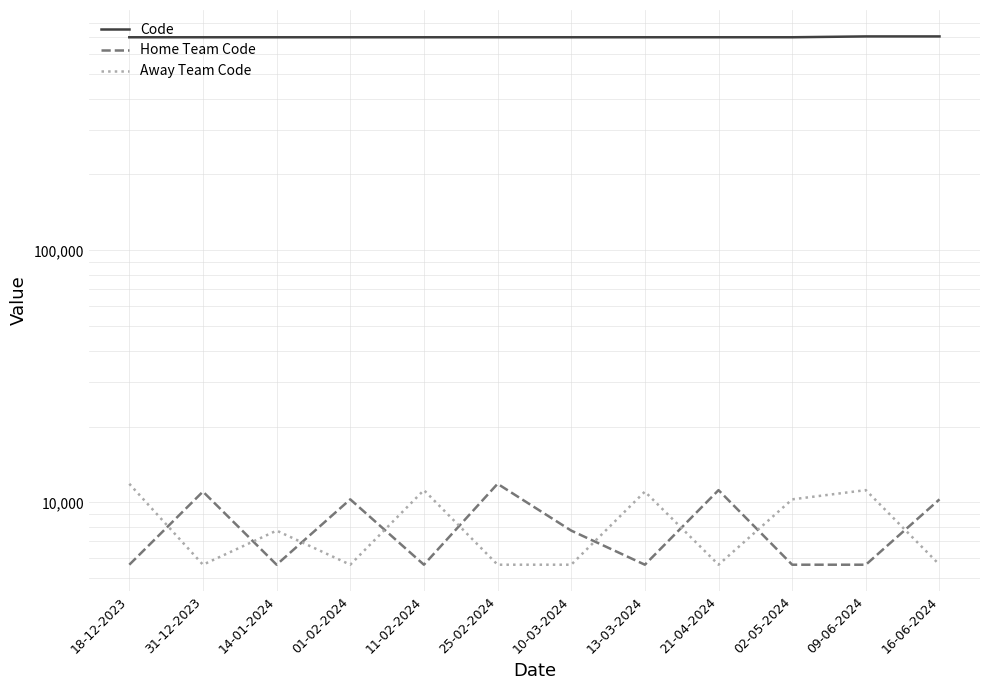

What is the label of the 7th point from the right?

25-02-2024